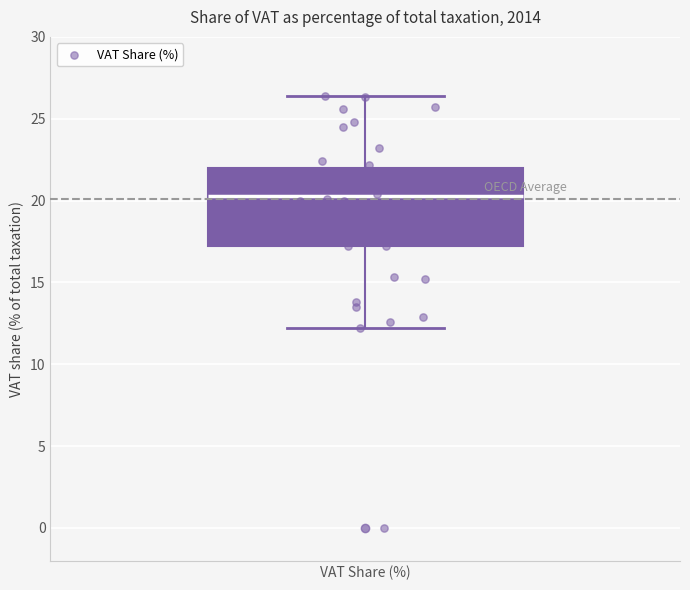

Read this box plot against the y-axis: the position of the median line, the range covered by the box, and the ends of both whiskers. The values are not printed on the chart, so give them approximately, as read against the axis.

median 20.5, box 17.0 to 22.0, whiskers 12.0 to 26.5